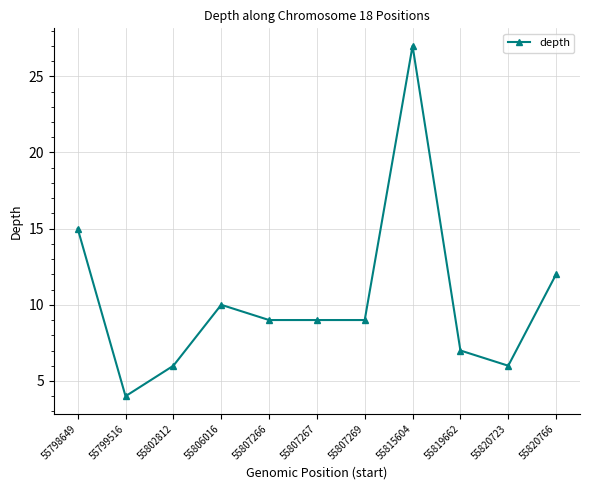

Is it true that the value at 55815604 is 27?

True